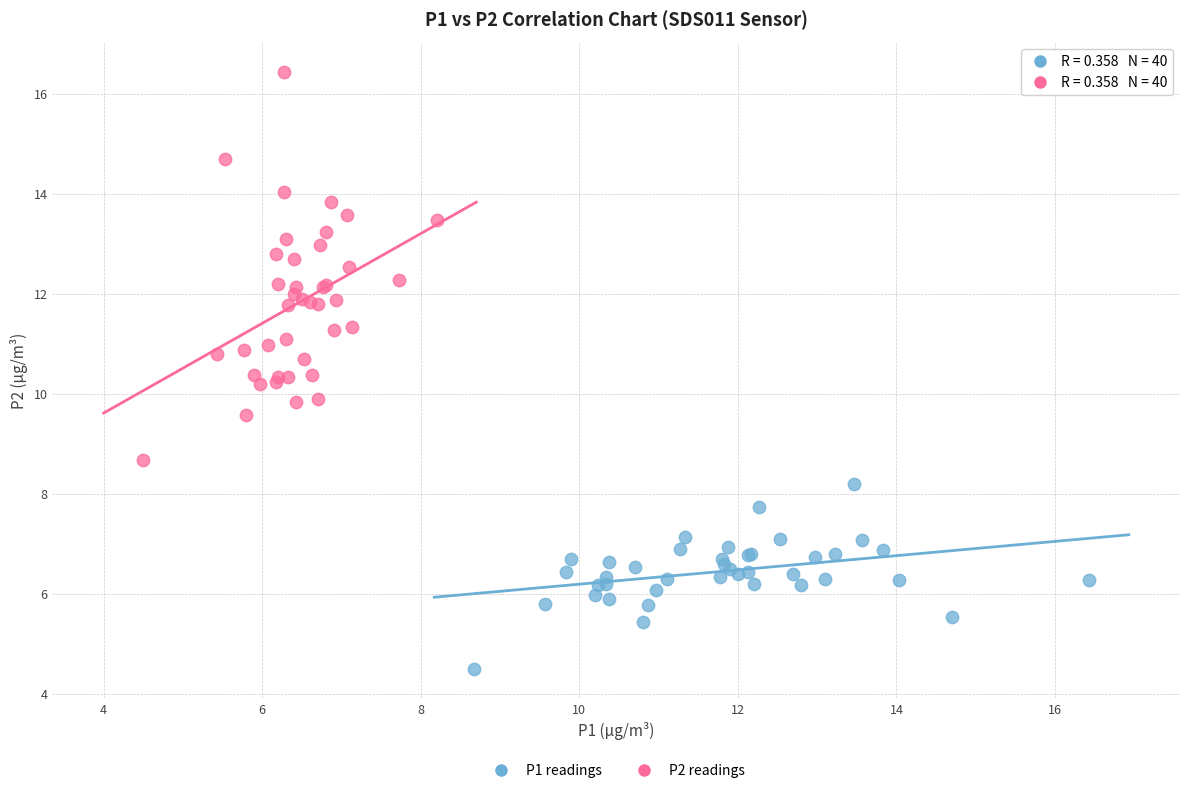

Which series reaches the minimum Y coordinate?

P1 readings